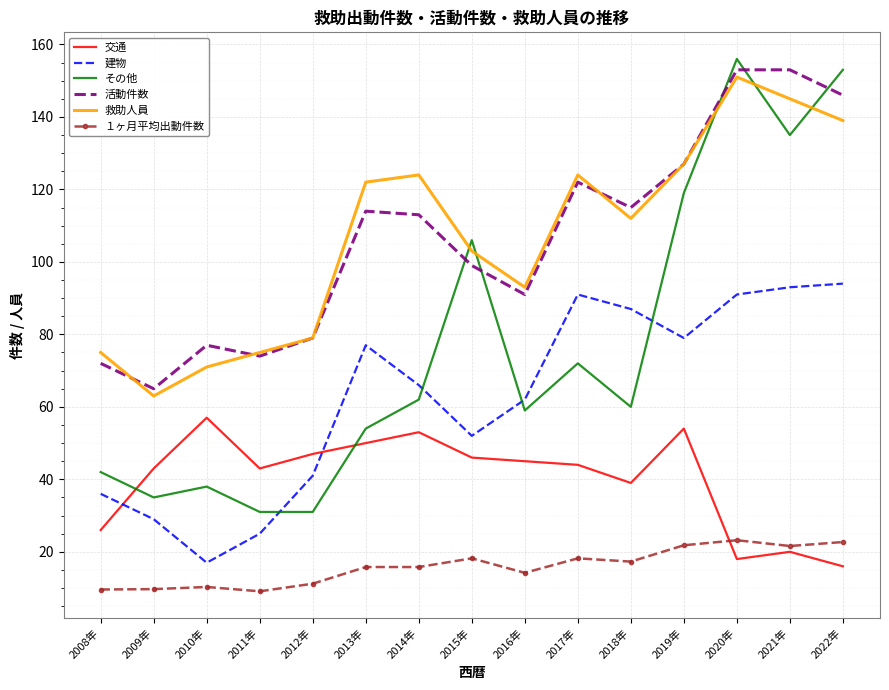

Is the value of １ヶ月平均出動件数 at 2018年 greater than the value of 建物 at 2016年?

No